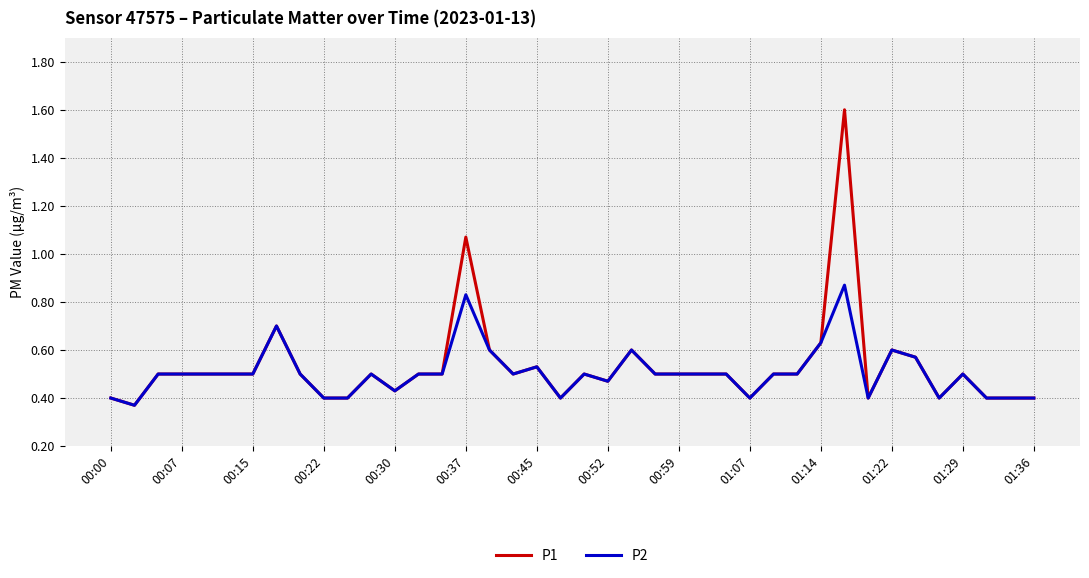

Which series has the widest spread of values?

P1